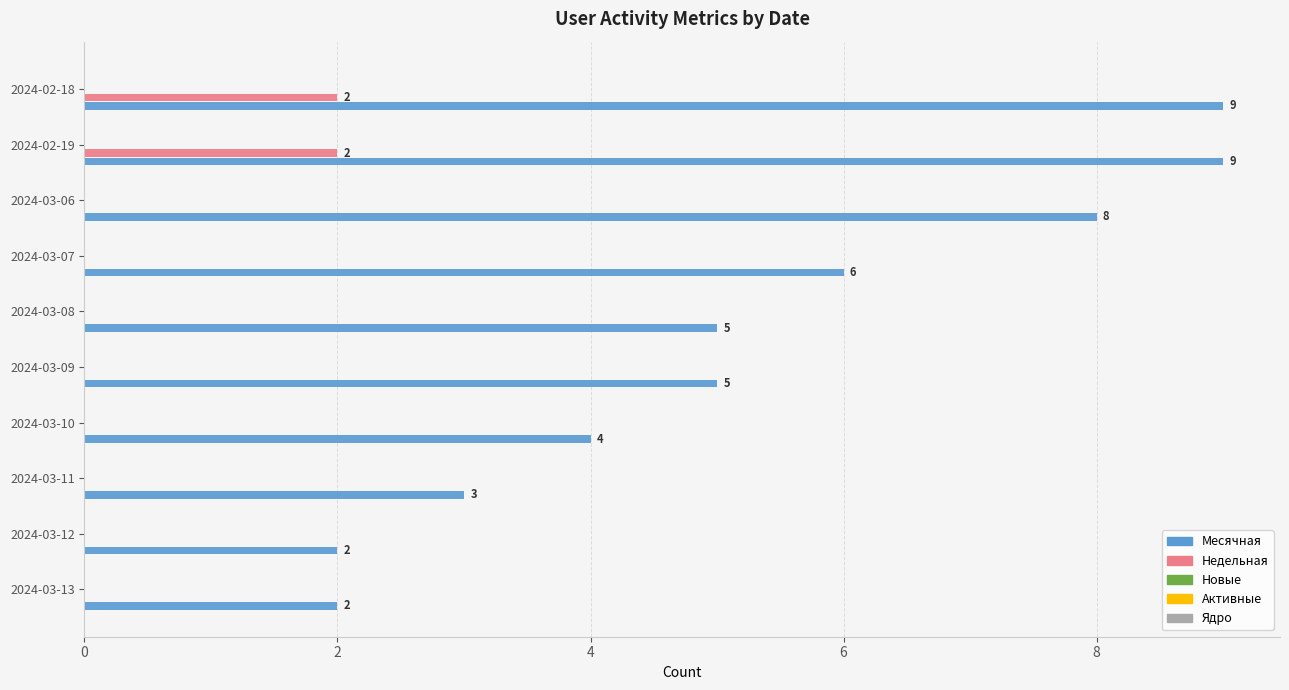

The Месячная series shows 8 at 2024-03-09. True or false?

False